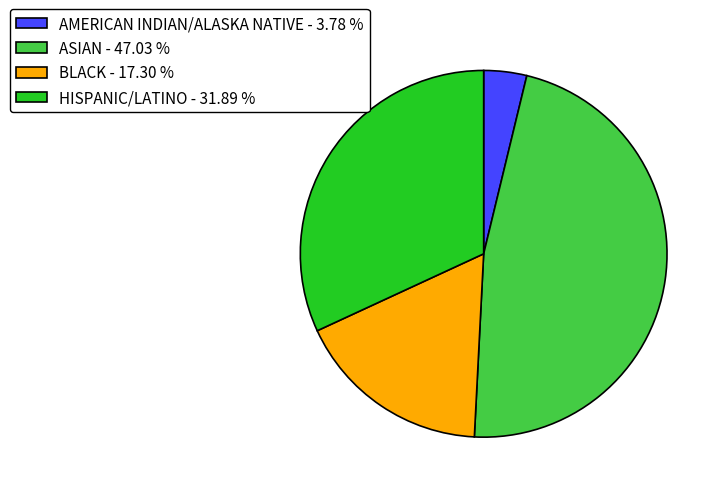

Rank the categories by value from highest to lowest.

ASIAN - 47.03 %, HISPANIC/LATINO - 31.89 %, BLACK - 17.30 %, AMERICAN INDIAN/ALASKA NATIVE - 3.78 %